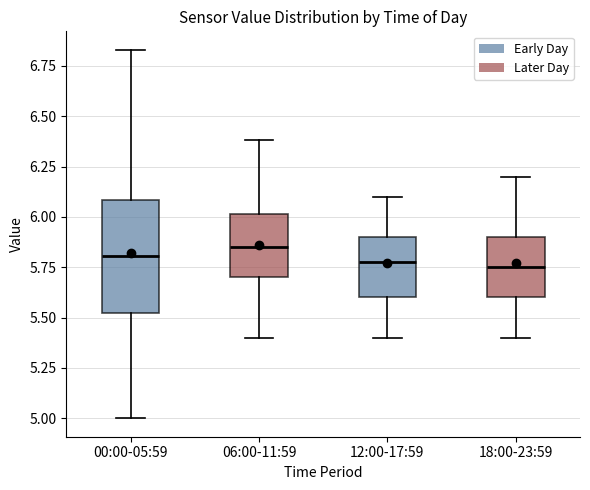

Reading left to right, read every box against the y-axis: the position of its median line, the range the box covers, and the ends of its whiskers. The values are not printed on the chart, so give them approximately, as read against the axis.

00:00-05:59: median 5.80, box 5.50 to 6.10, whiskers 5.00 to 6.85
06:00-11:59: median 5.85, box 5.70 to 6.00, whiskers 5.40 to 6.40
12:00-17:59: median 5.80, box 5.60 to 5.90, whiskers 5.40 to 6.10
18:00-23:59: median 5.75, box 5.60 to 5.90, whiskers 5.40 to 6.20